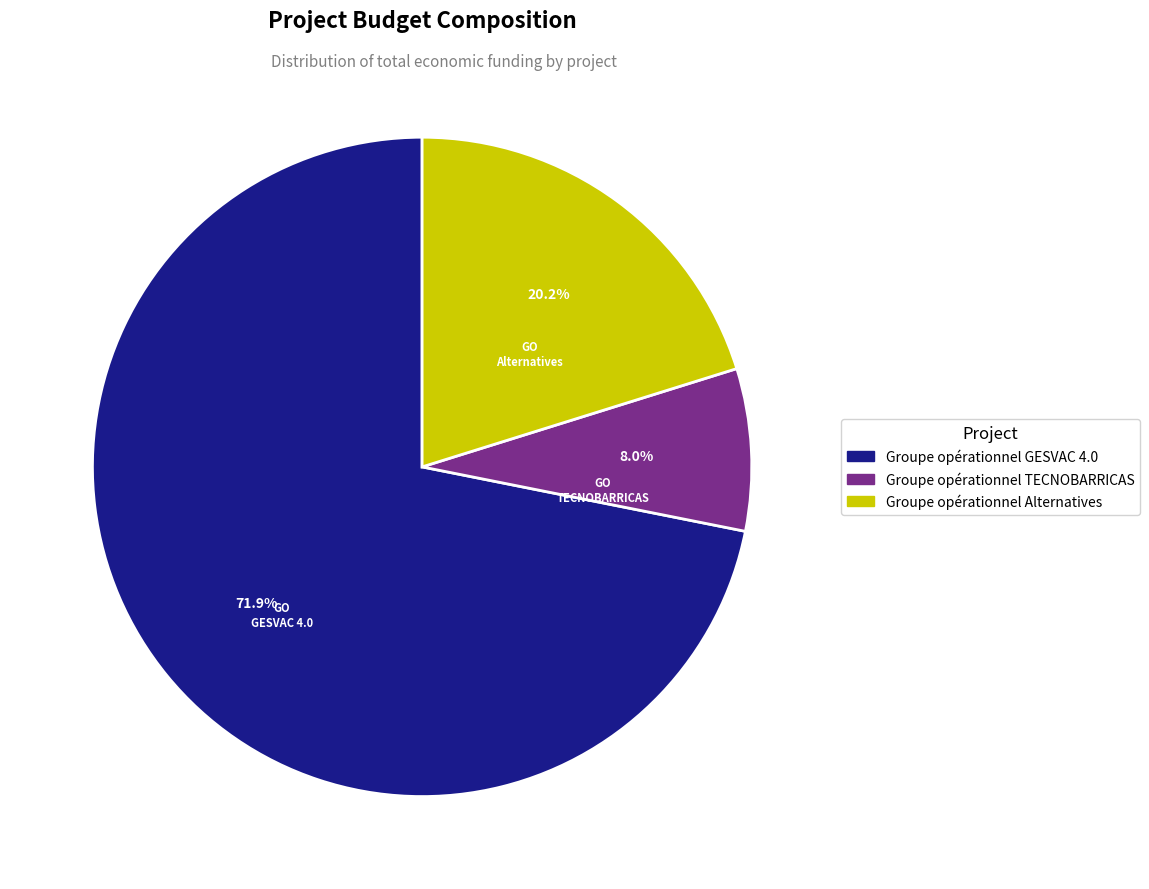

Is there any slice that represents more than half of the pie?

Yes